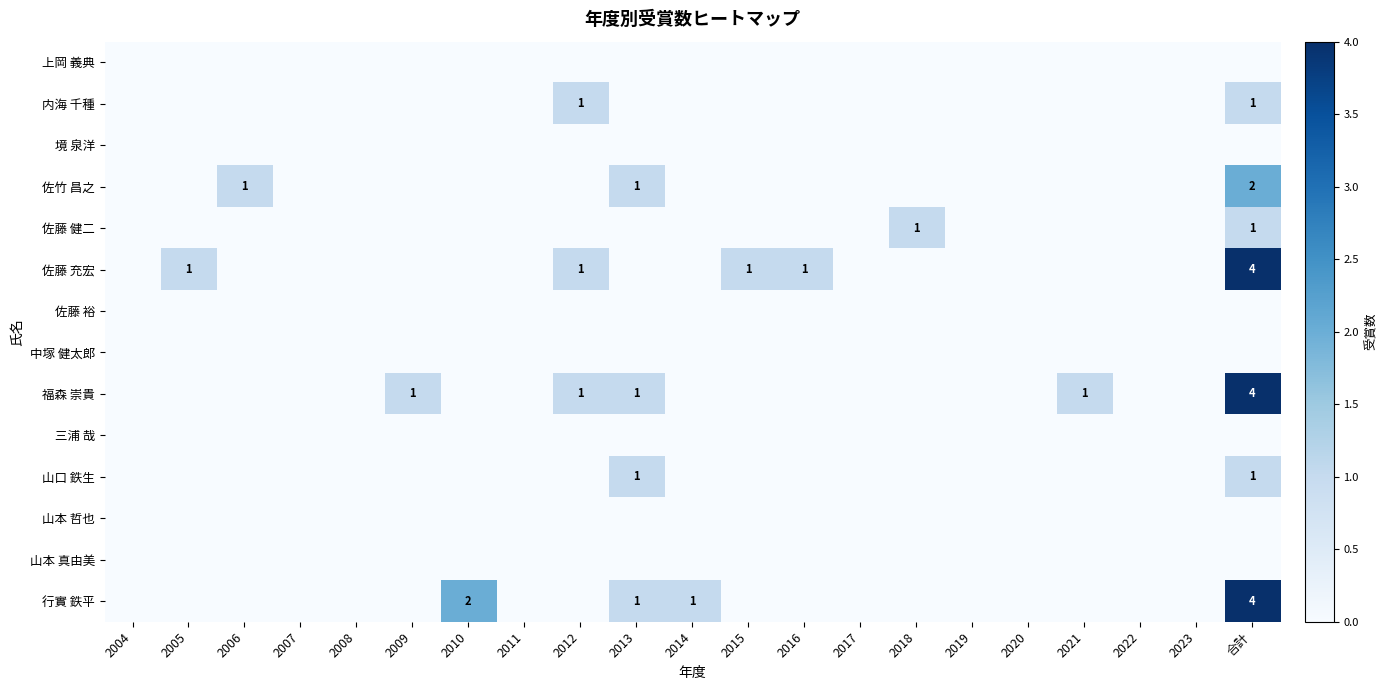

List the series in order of their peak value, lowest first.

上岡 義典, 境 泉洋, 佐藤 裕, 中塚 健太郎, 三浦 哉, 山本 哲也, 山本 真由美, 内海 千種, 佐藤 健二, 山口 鉄生, 佐竹 昌之, 佐藤 充宏, 福森 崇貴, 行實 鉄平